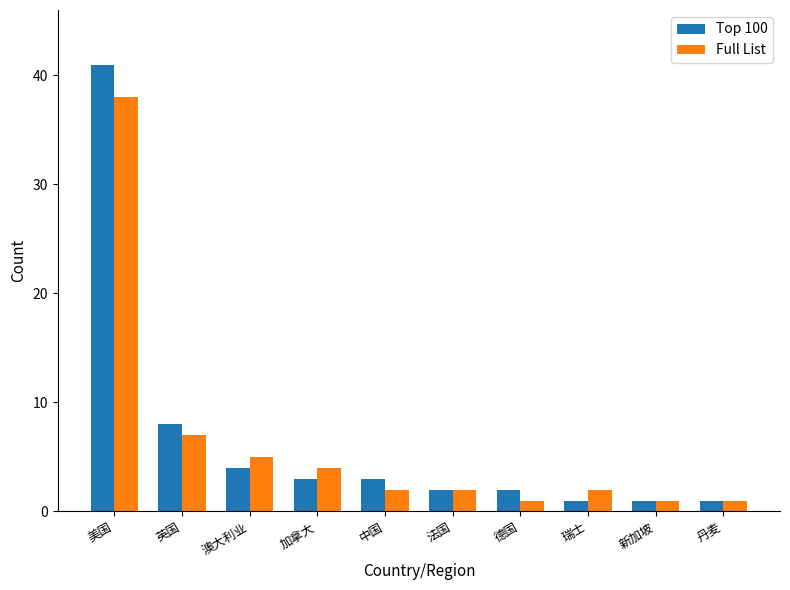

The value of Full List at 英国 is 10. True or false?

False